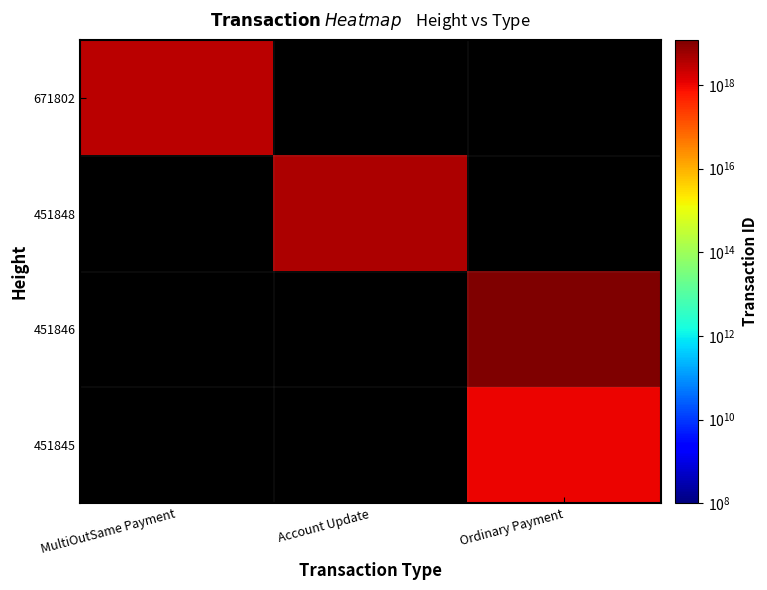

How many data points does each series have?

3